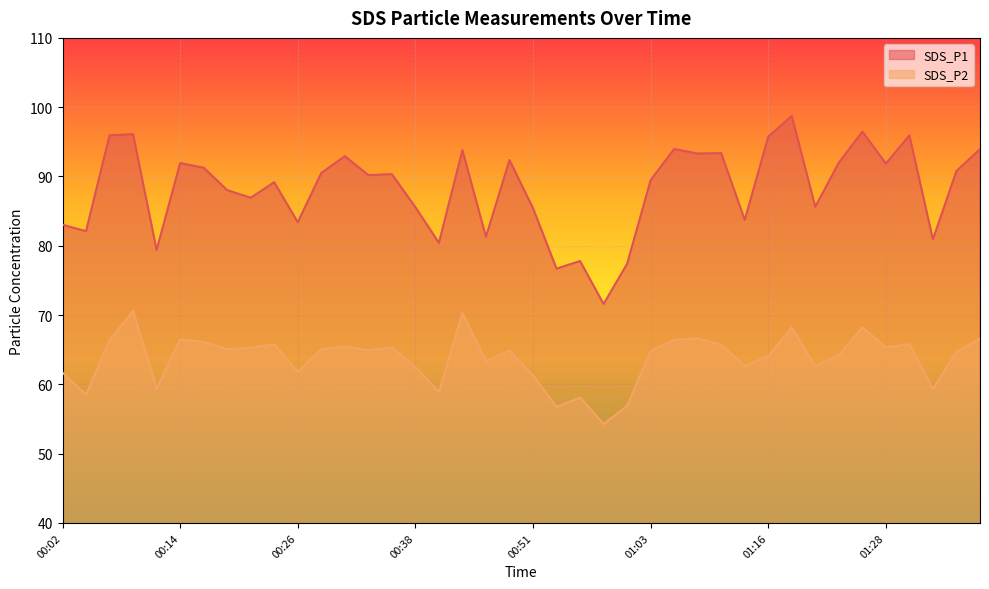

What is the difference between the SDS_P1 values at 00:02 and 00:04?

0.9